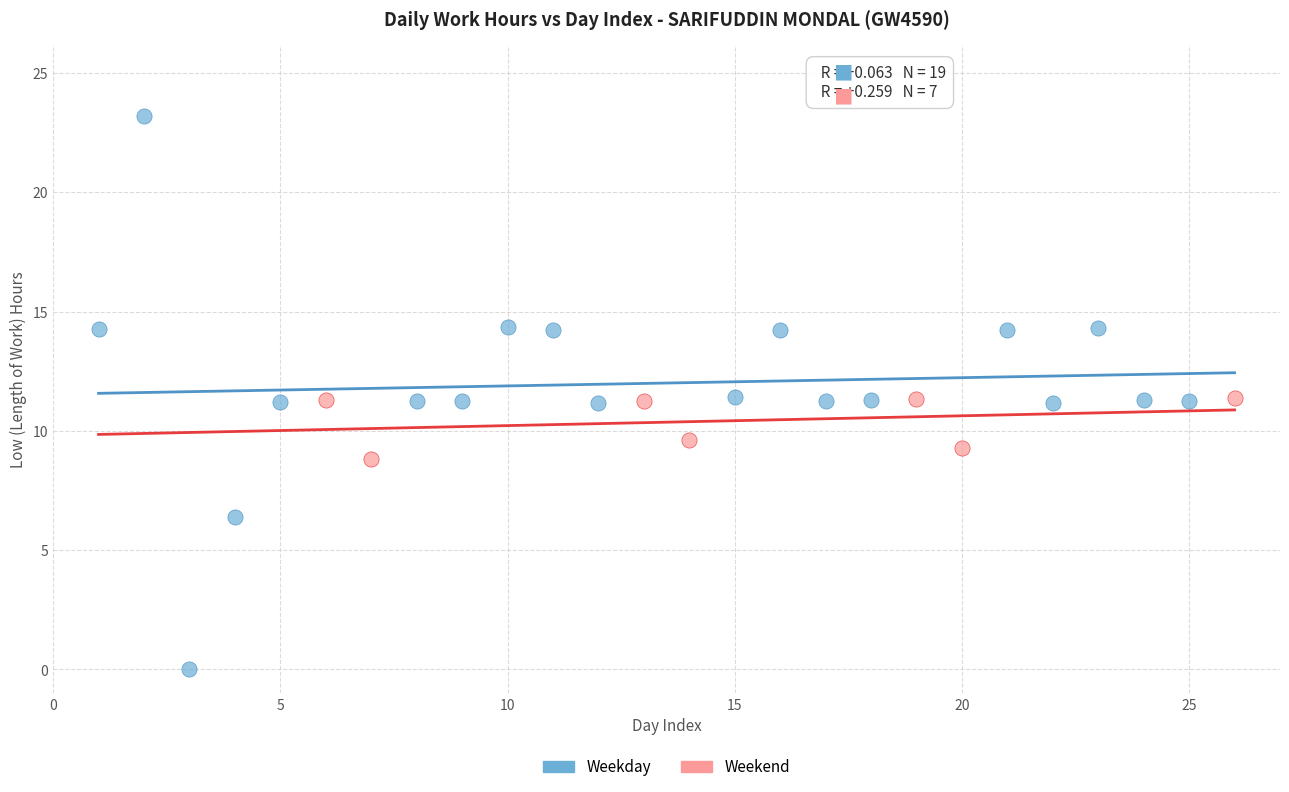

Which series has the widest spread of Y values?

Weekday